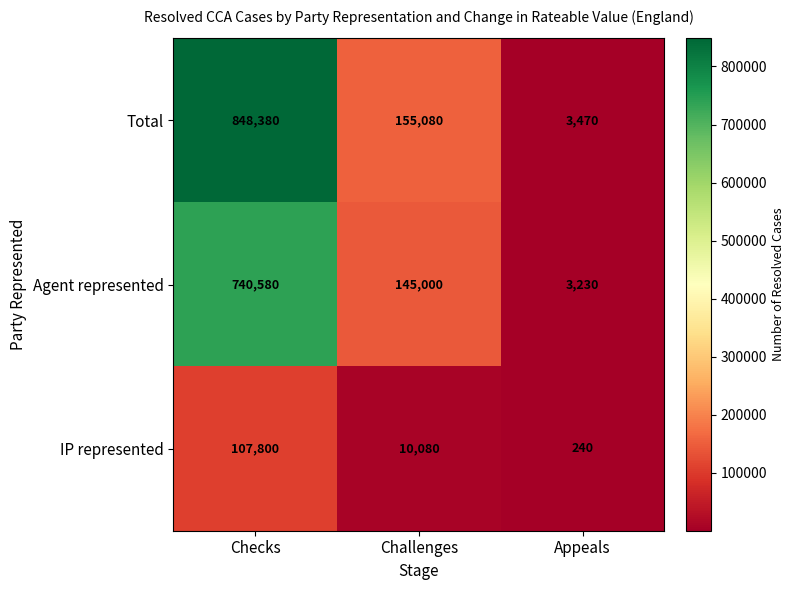

What is the sum of all Total values?

1006930